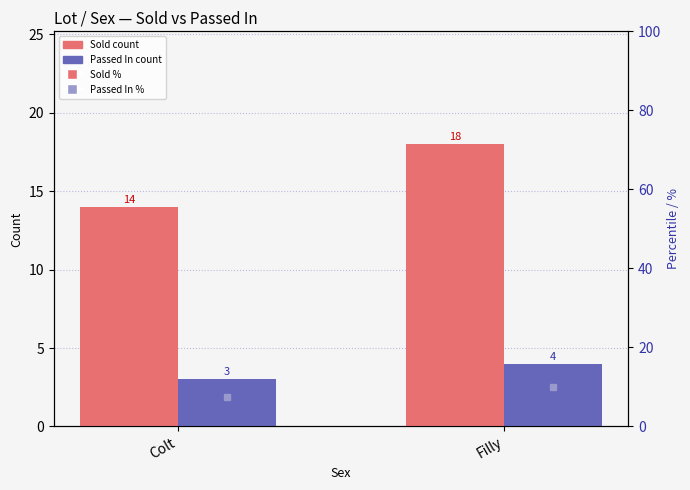

Count the number of categories in the chart.

2